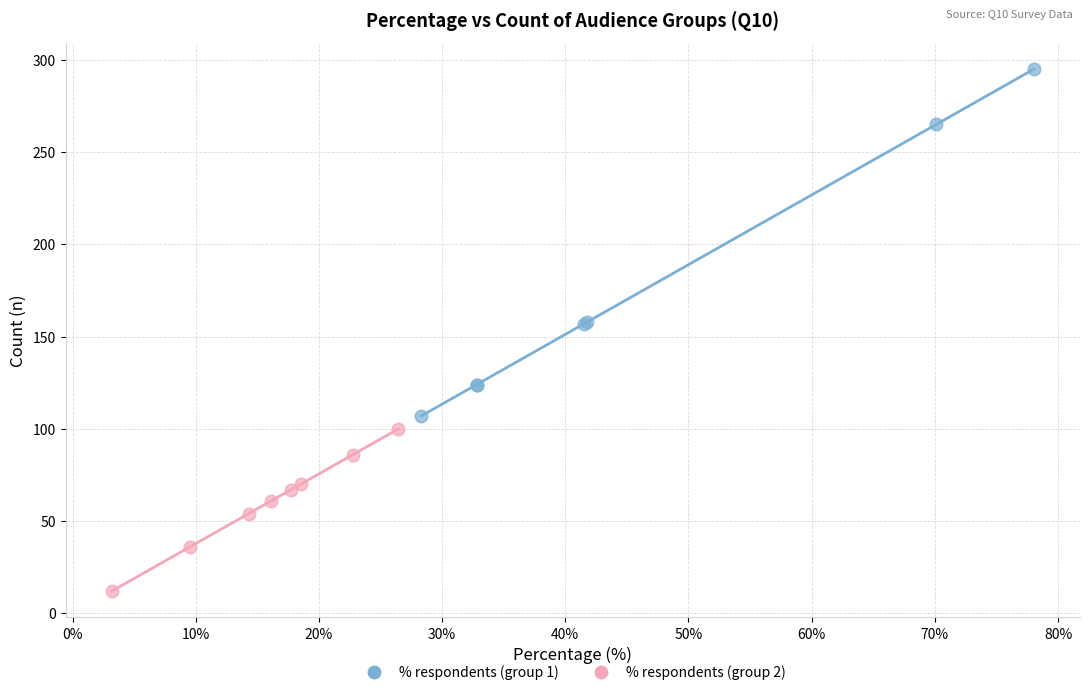

Which series contains the highest Y value?

% respondents (group 1)